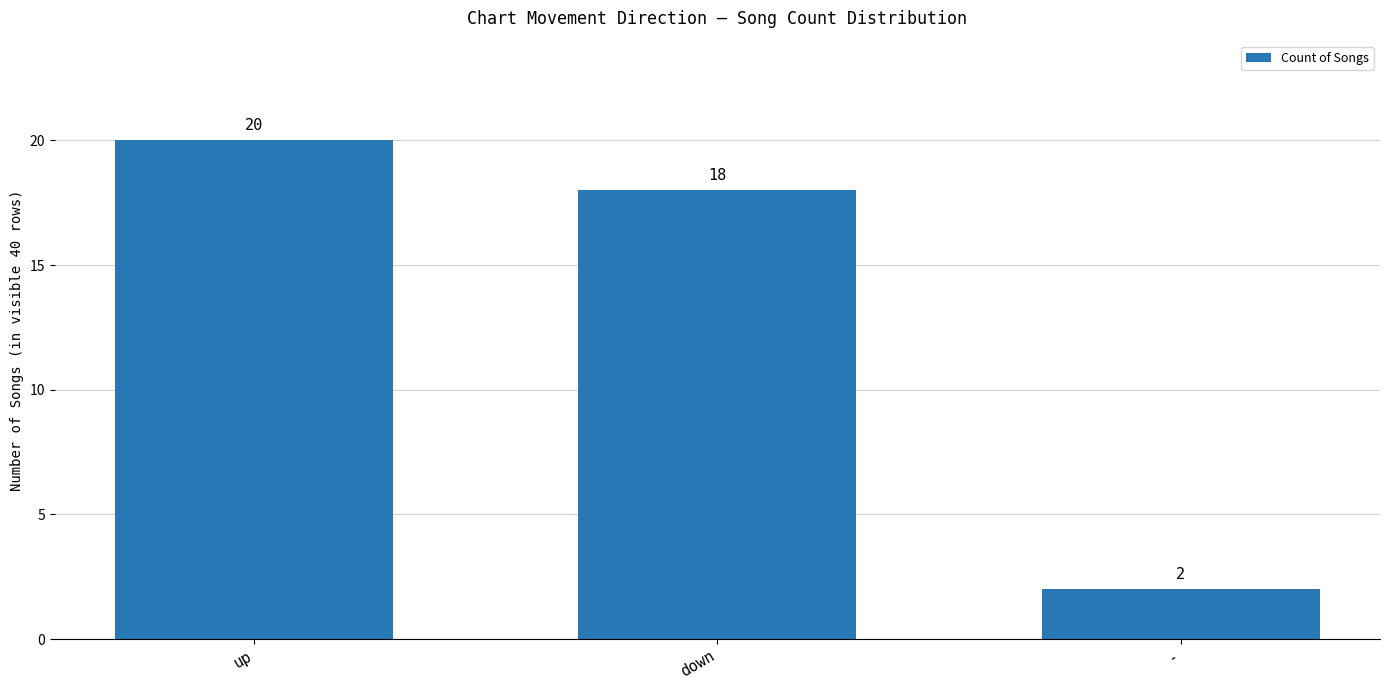

What is the value of the 3rd bar from the left?

2